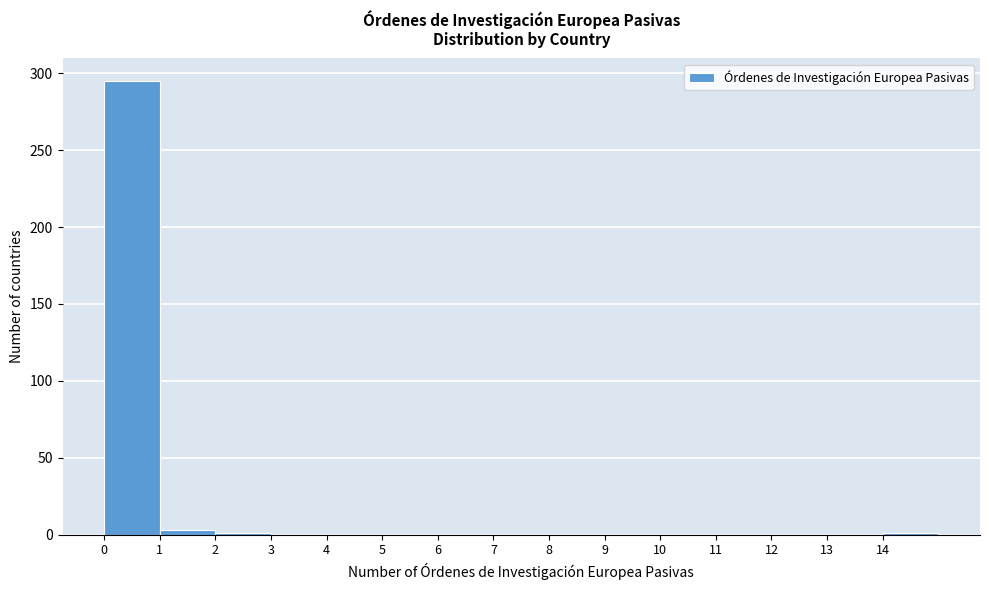

Reading left to right, transcribe this chart: for each bar, give the range it covers on the x-axis and its height. The values are not printed on the chart, so give them approximately, as read against the axis.

0 to 1: 295
1 to 2: under 5
2 to 3: under 5
3 to 4: 0
4 to 5: 0
5 to 6: 0
6 to 7: 0
7 to 8: 0
8 to 9: 0
9 to 10: 0
10 to 11: 0
11 to 12: 0
12 to 13: 0
13 to 14: 0
14 to 15: under 5